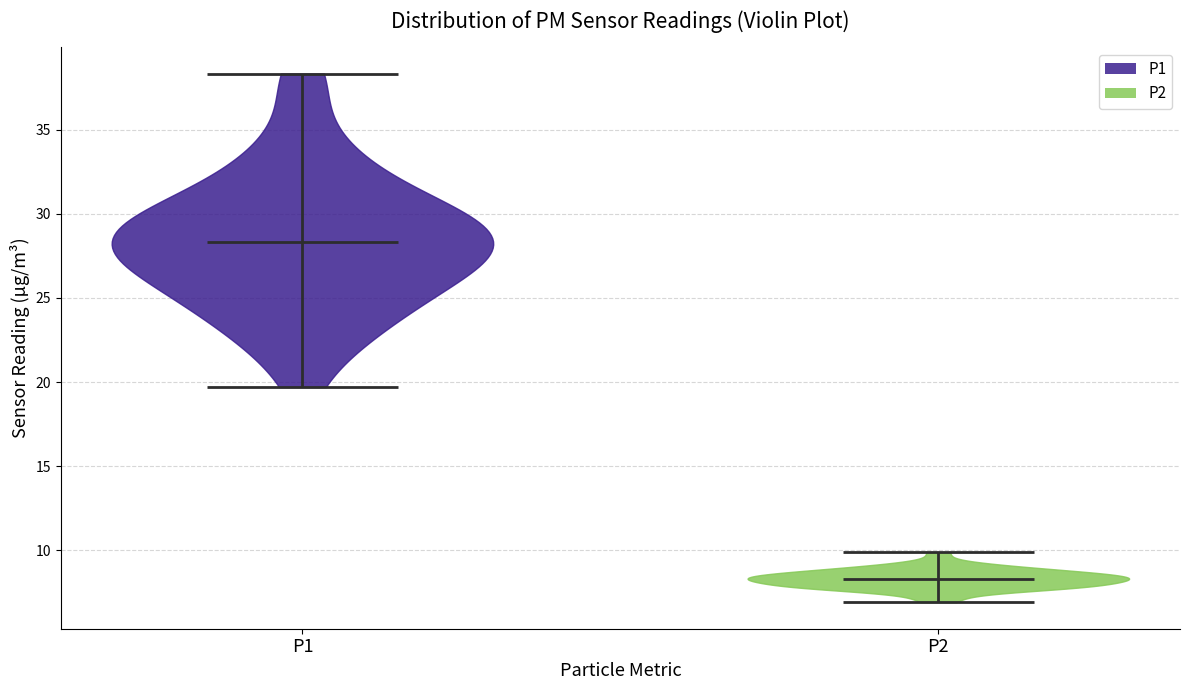

What is the lowest point the violin for P1 reaches on the y-axis? The values are not printed on the chart, so give them approximately, as read against the axis.

19.5